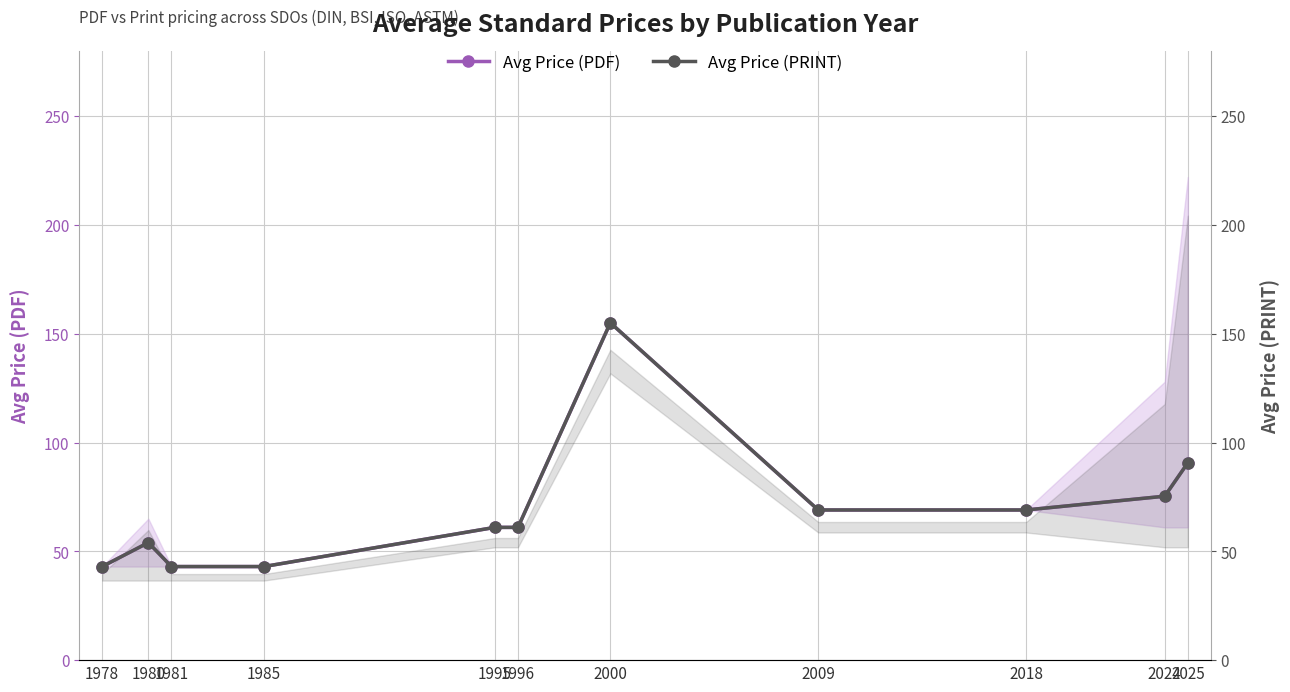

Rank the series at 2024 from highest to lowest value.

Avg Price (PDF), Avg Price (PRINT)